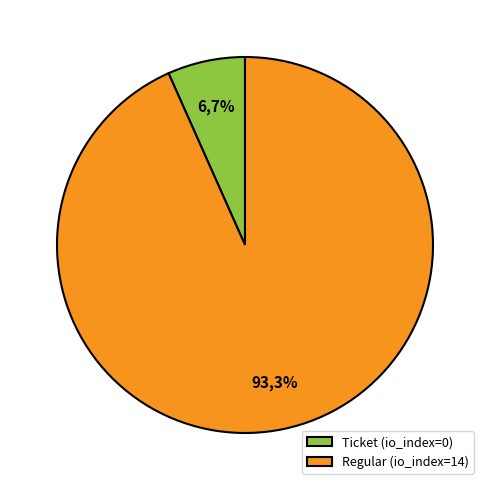

What is the change in value from Ticket (io_index=0) to Regular (io_index=14)?

+14